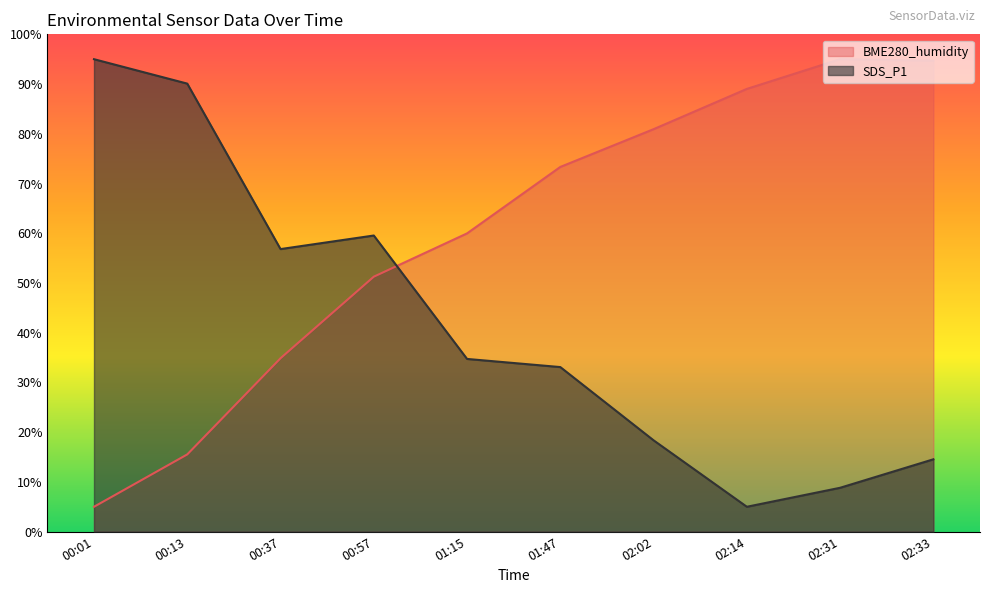

What is the value of the BME280_humidity point at the 9th from the left?

95.0